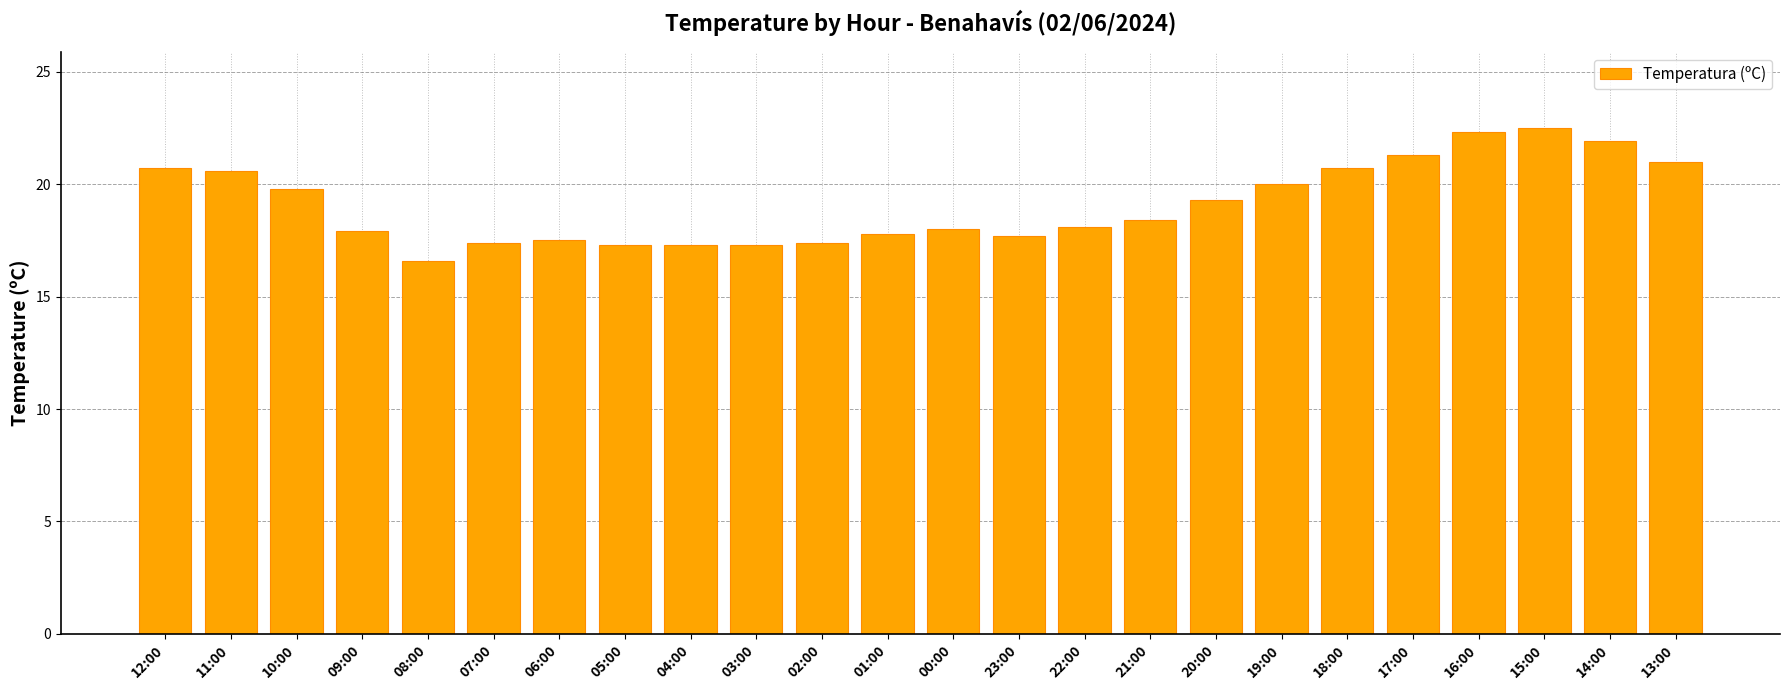

What is the difference between the maximum and minimum values?

5.9